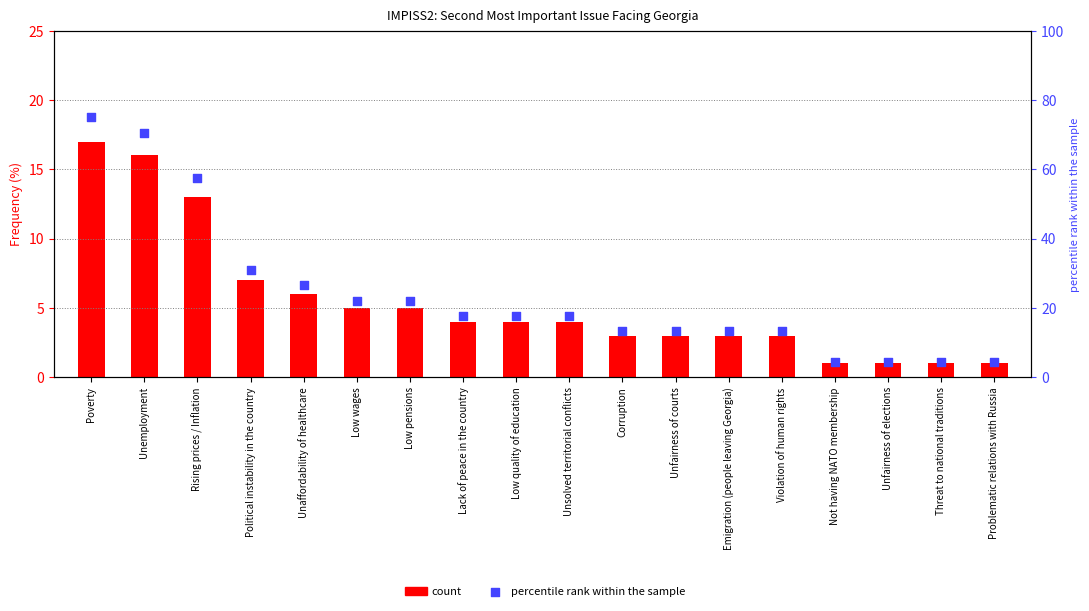

Which series contains the lowest Y value?

count